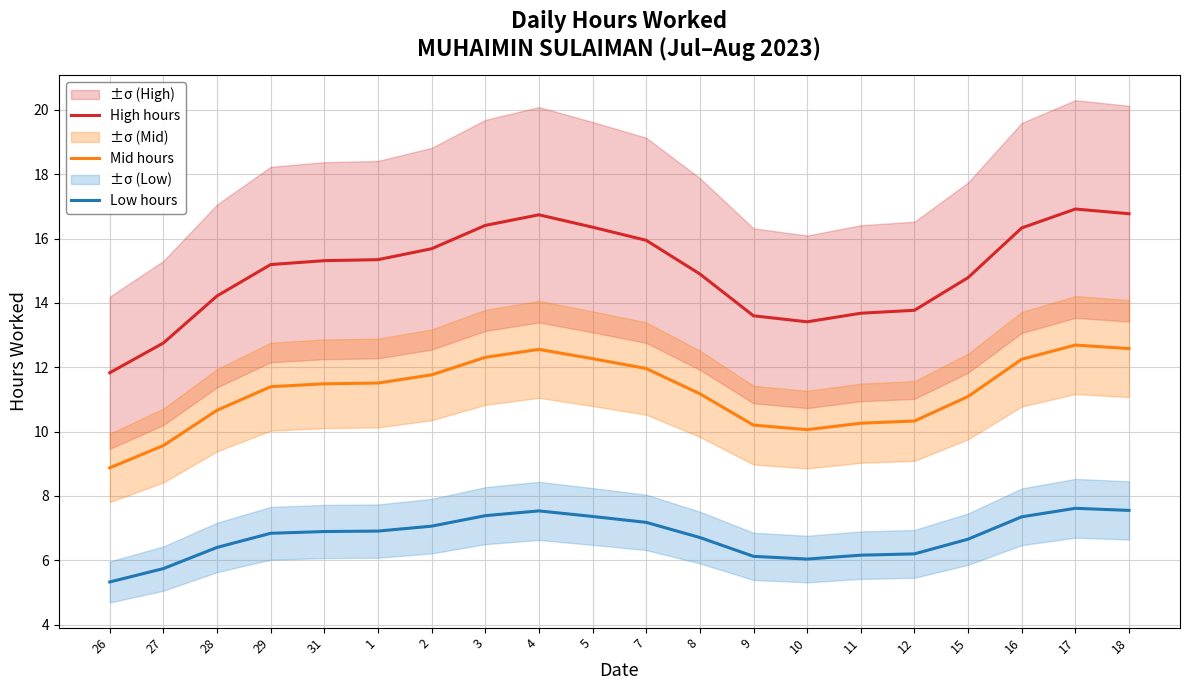

At which category is the sum across all series the highest?

17